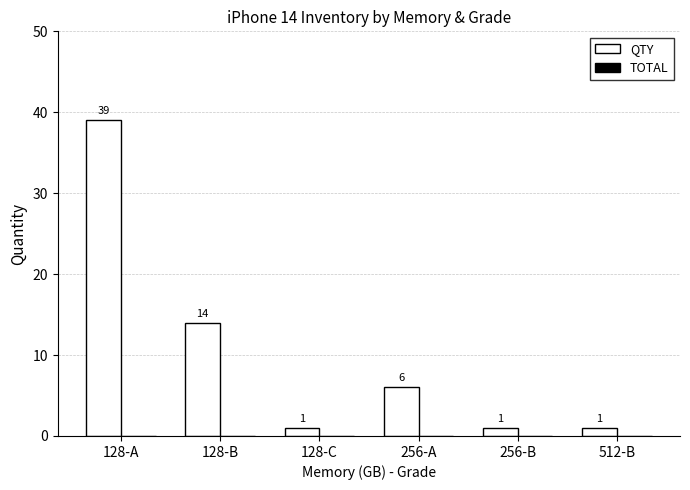

What is the difference between the maximum and minimum values?

38